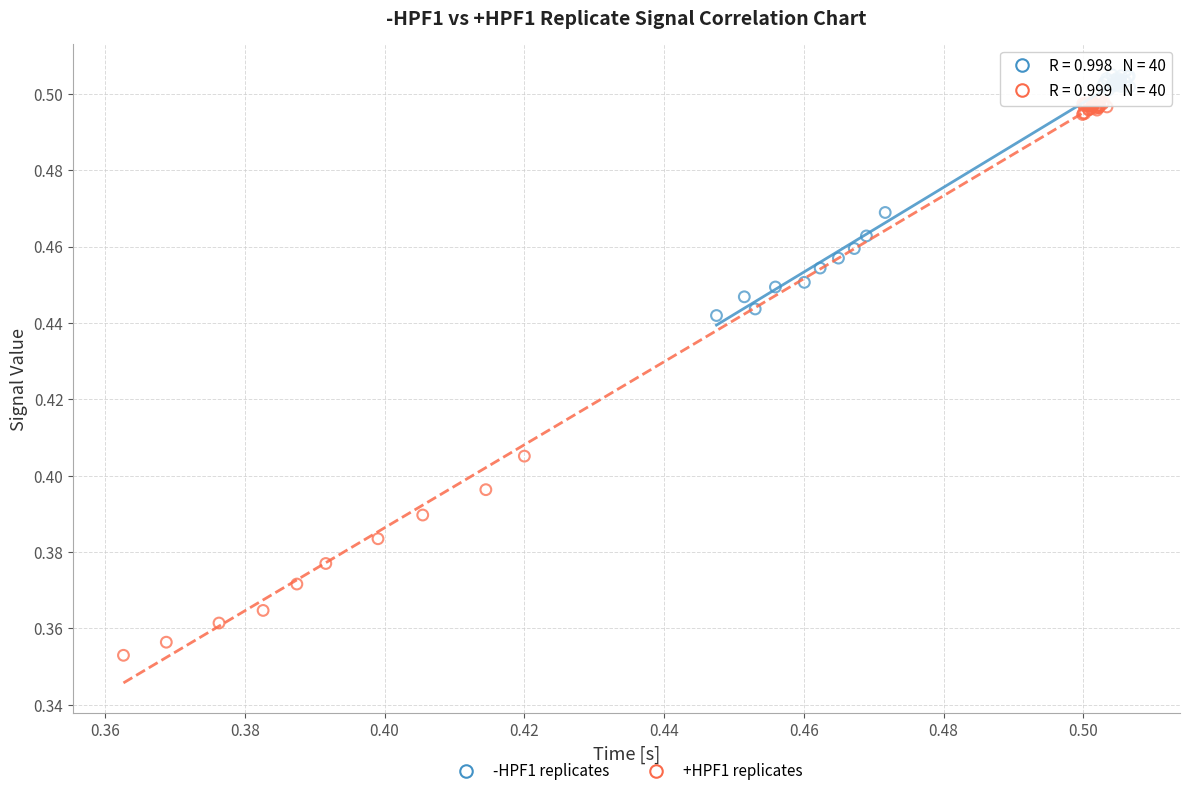

Which series has the largest Y range (max minus min)?

+HPF1 replicates